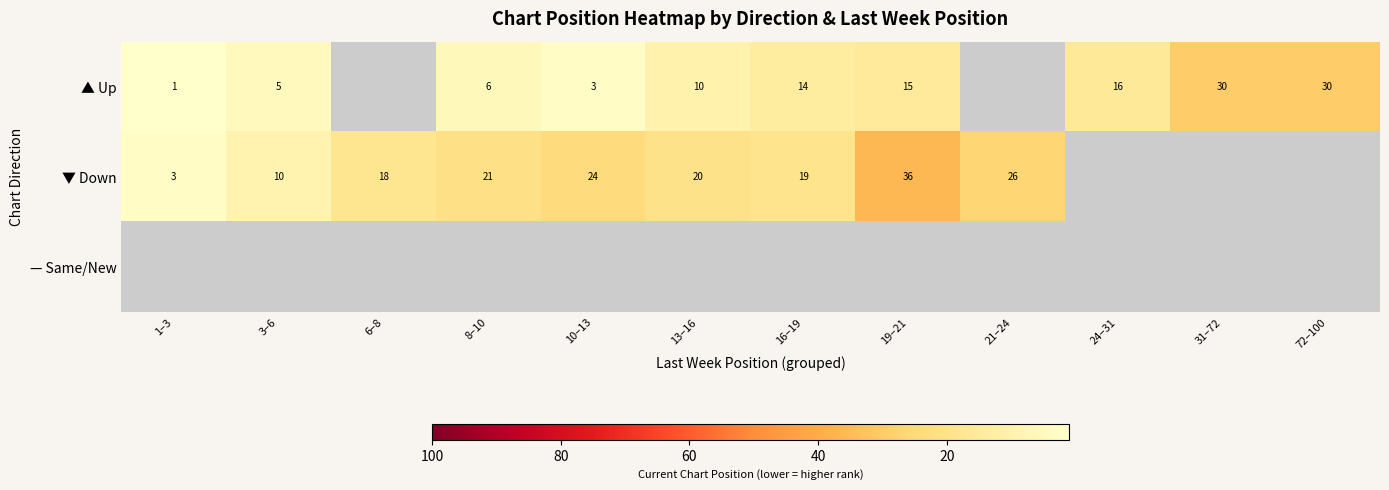

True or false: ▲ Up has a value of 10 at 8–10.

False